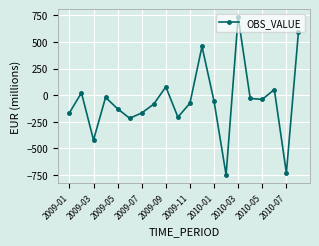

What is the value of the 19th point from the left?

-730